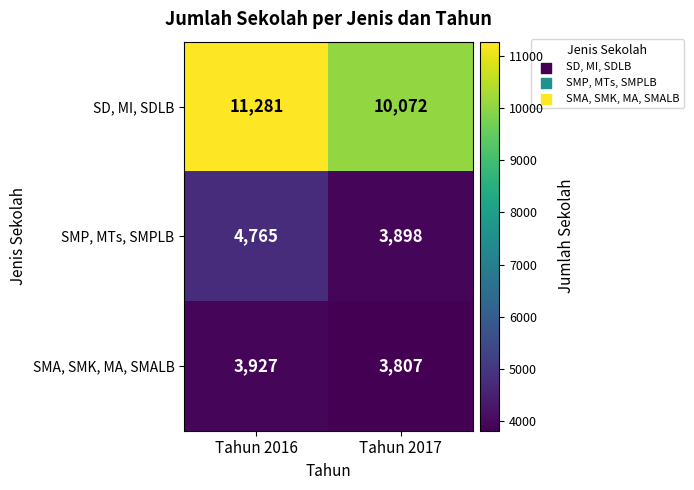

Between Tahun 2016 and Tahun 2017, which series saw the biggest shift?

SD, MI, SDLB